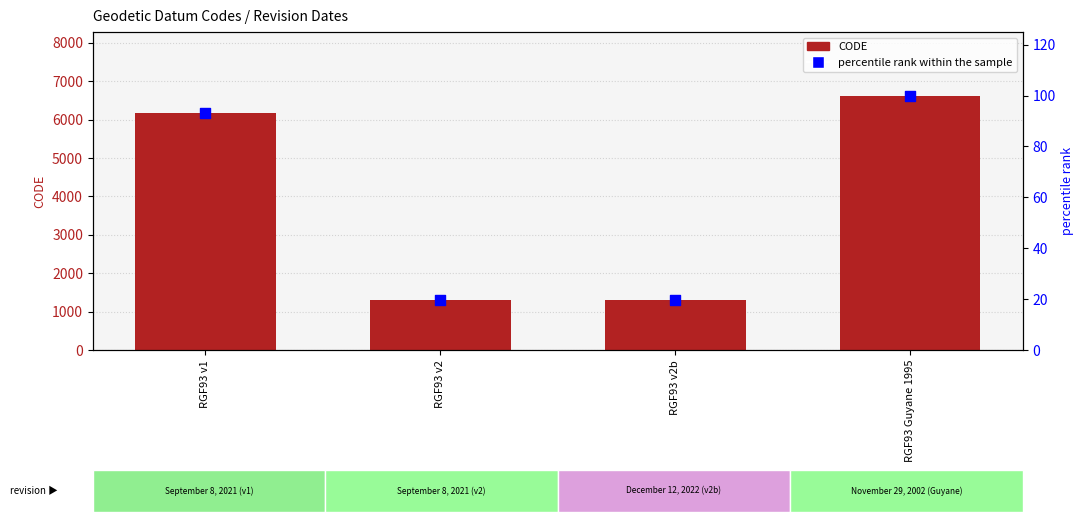

Which series contains the highest Y value?

CODE